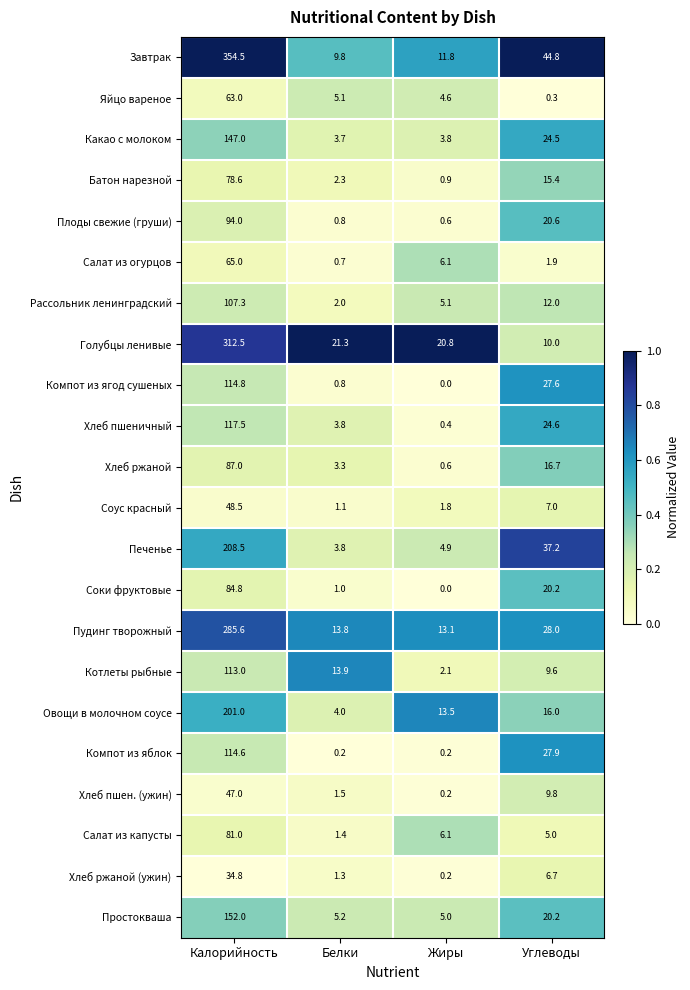

List the series in order of their peak value, lowest first.

Хлеб ржаной (ужин), Хлеб пшен. (ужин), Соус красный, Яйцо вареное, Салат из огурцов, Батон нарезной, Салат из капусты, Соки фруктовые, Хлеб ржаной, Плоды свежие (груши), Рассольник ленинградский, Котлеты рыбные, Компот из яблок, Компот из ягод сушеных, Хлеб пшеничный, Какао с молоком, Простокваша, Овощи в молочном соусе, Печенье, Пудинг творожный, Голубцы ленивые, Завтрак